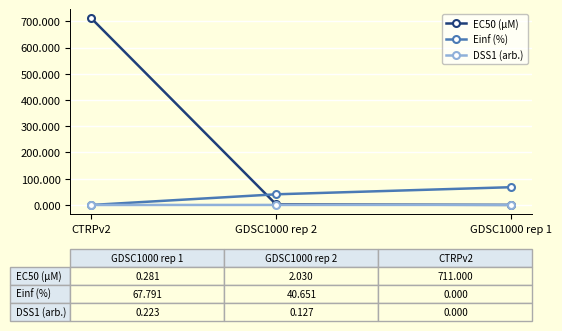

Rank the categories by DSS1 (arb.) value from lowest to highest.

CTRPv2, GDSC1000 rep 2, GDSC1000 rep 1